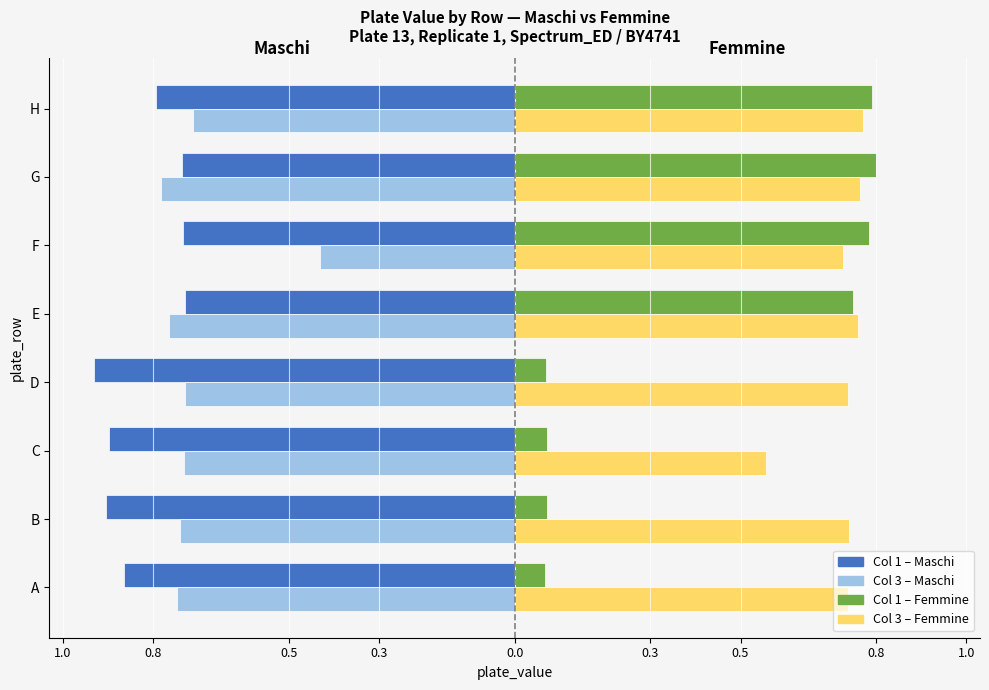

Does the chart contain any negative values?

Yes